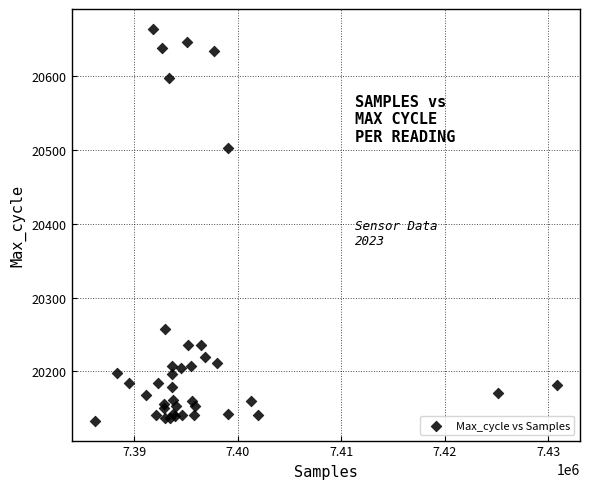

What Y value in the scatter plot is closest to 20398?

20503